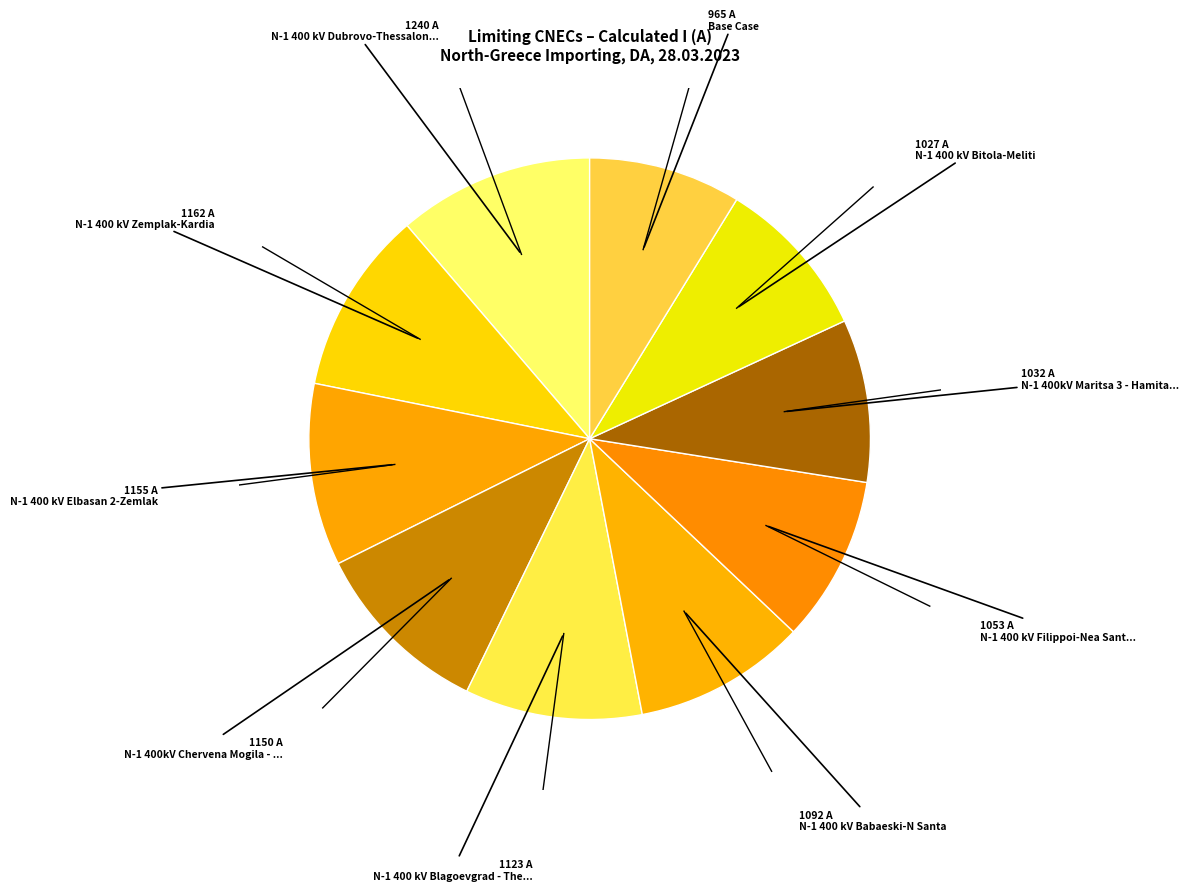

Count the number of slices in the pie.

10